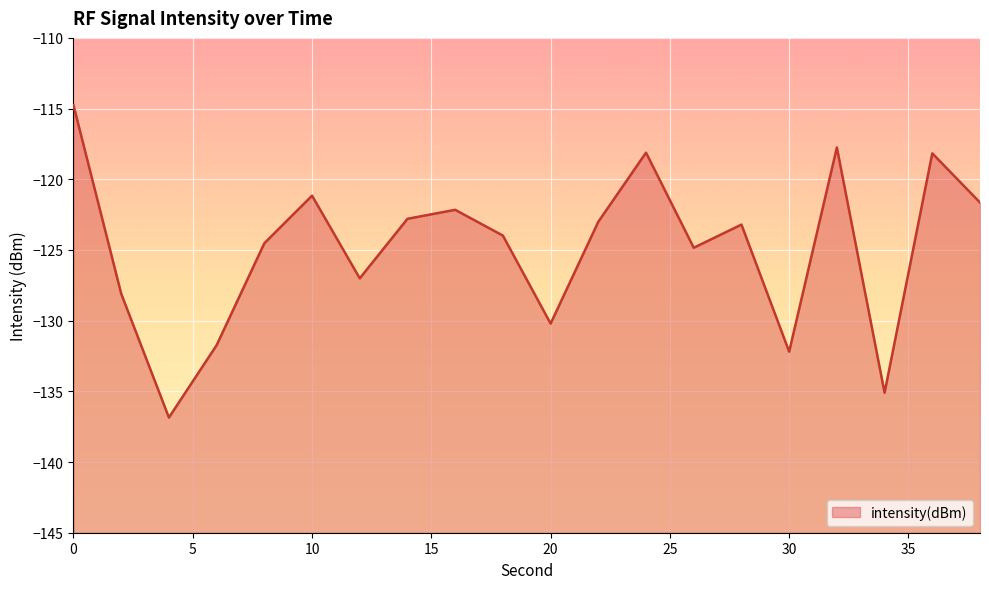

What is the sum of the values at 32 and 22?

-240.8